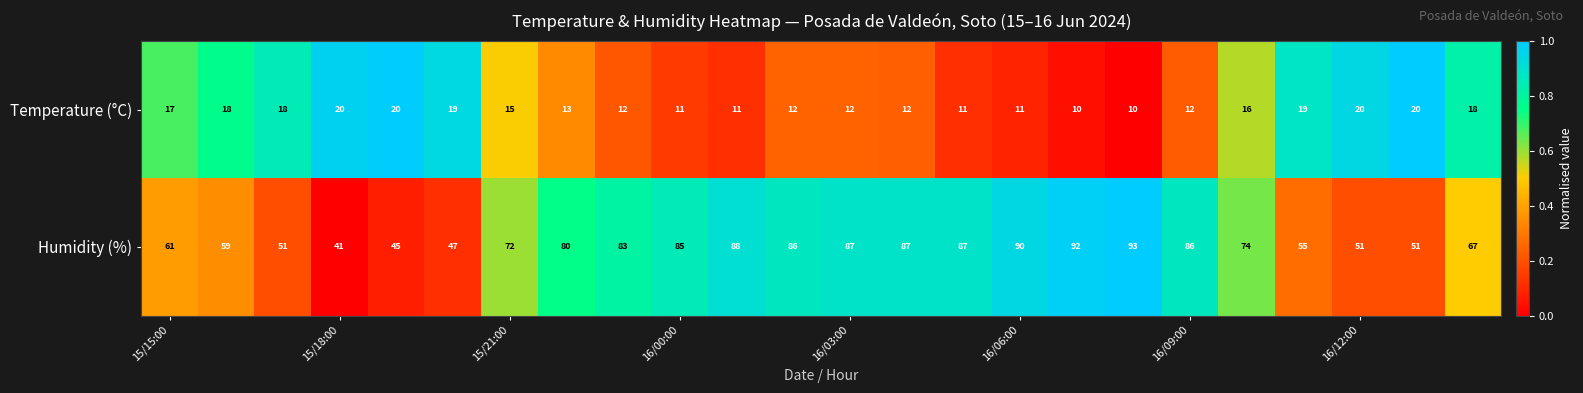

Which series has the widest spread of values?

Humidity (%)